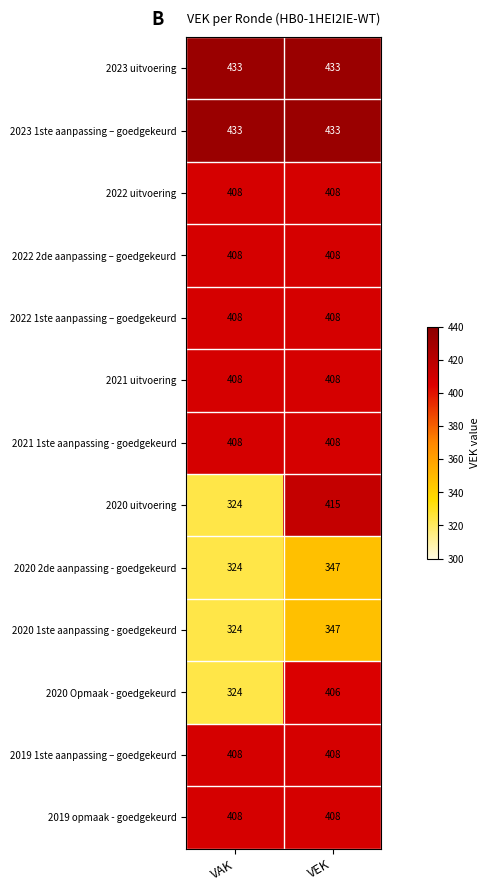

At how many categories does at least one series exceed 404?

2